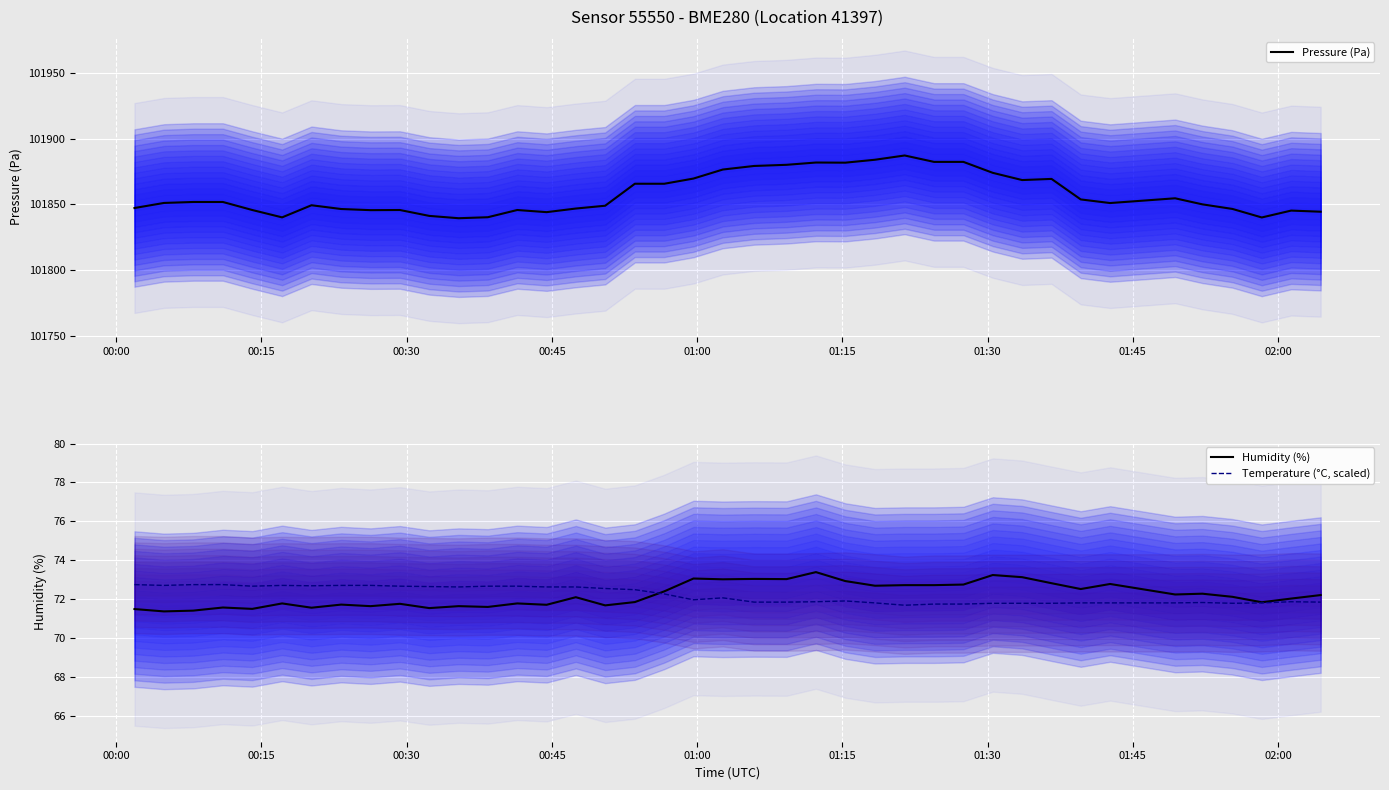

What is the minimum value for Humidity (%)?

71.4